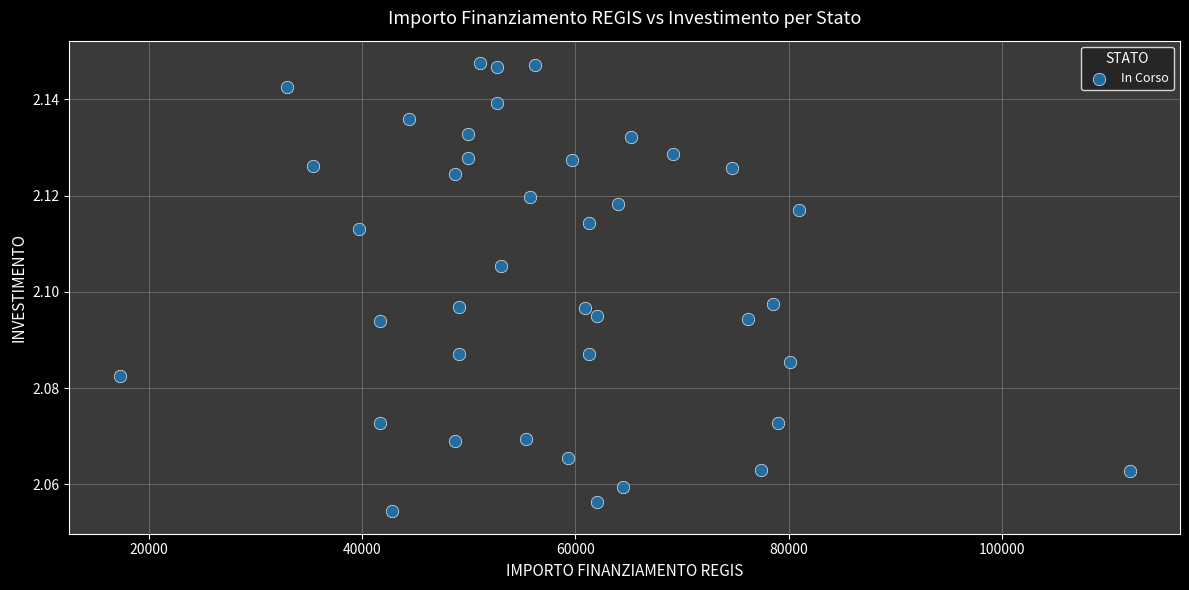

What is the range of X values (max minus min)?

94665.7